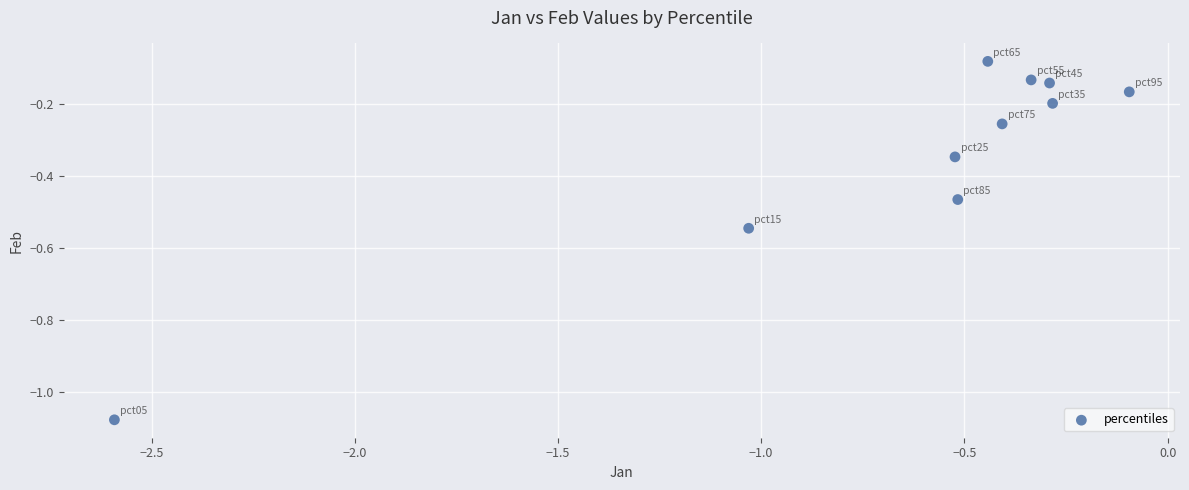

What is the range of X values (max minus min)?

2.5